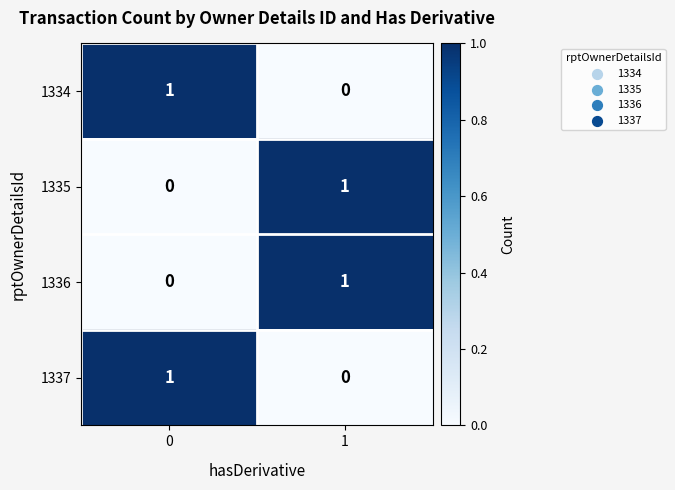

List the labels in order of 1334 value, smallest first.

1, 0